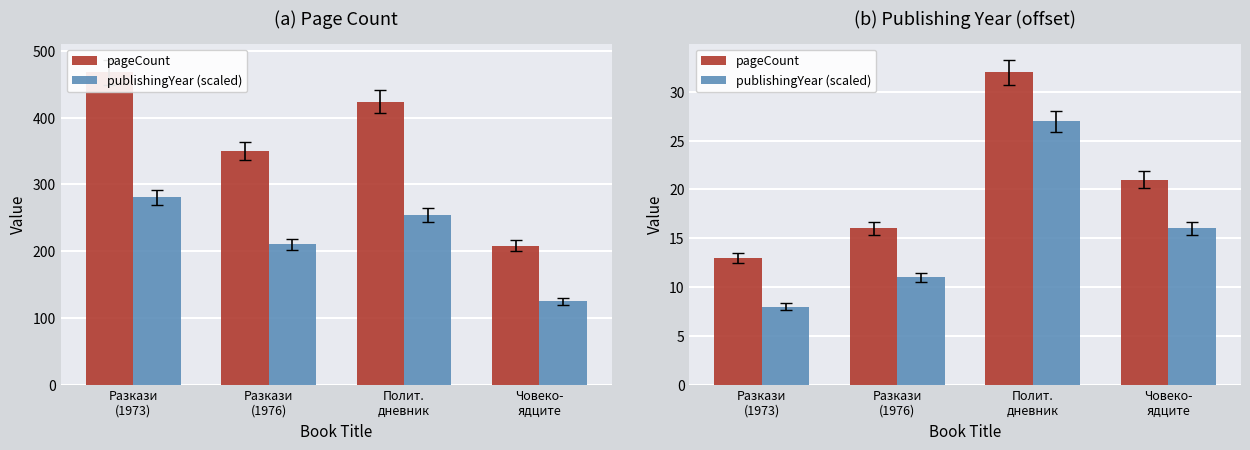

What is the sum of all publishingYear (scaled) values?

62